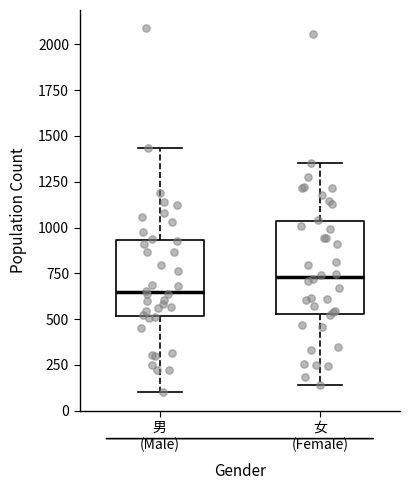

Which box's median line is the lowest?

男 (Male)